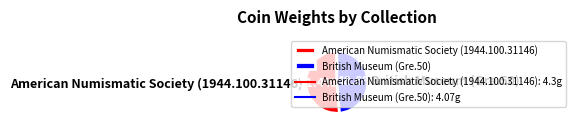

True or false: American Numismatic Society (1944.100.31146) accounts for 60% of the total.

False